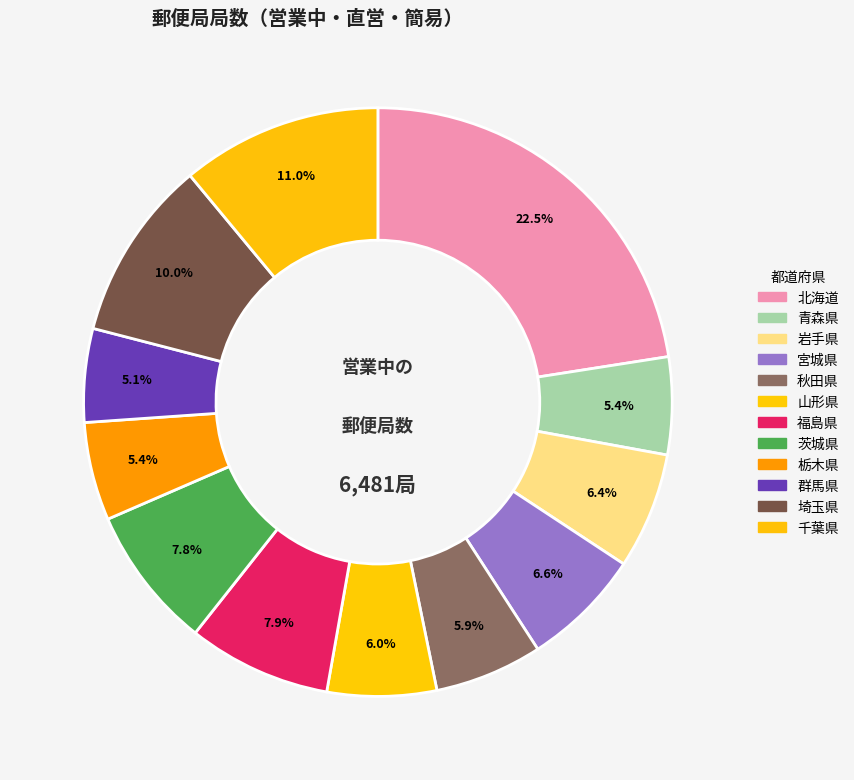

Does 北海道 account for over 50% of the chart?

No